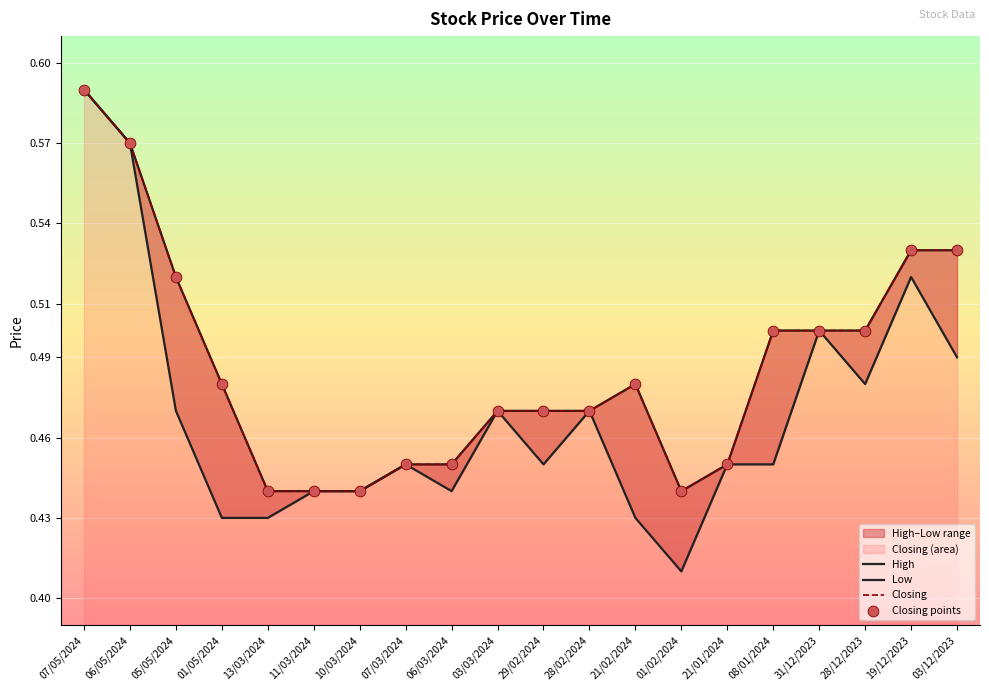

At which category is the sum across all series the highest?

07/05/2024